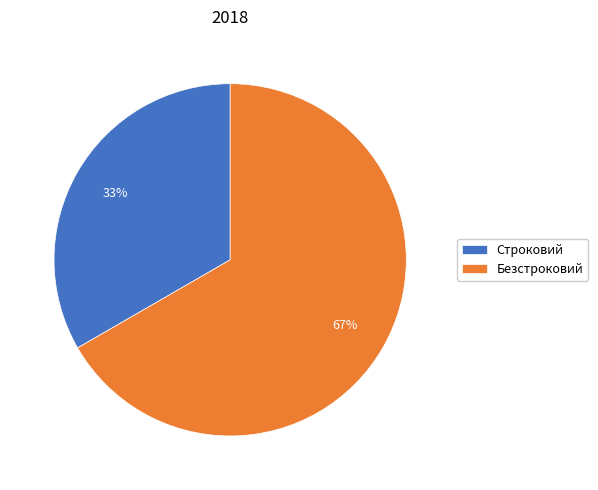

Is the sum of Строковий and Безстроковий greater than half?

Yes